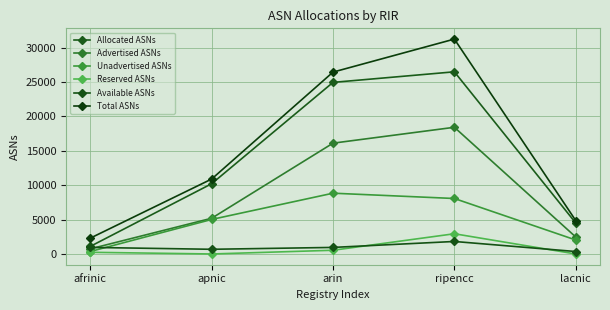

Reading right to left, extract all data points from this chart.

Allocated ASNs: 4506	26496	24958	10218	1103
Advertised ASNs: 2472	18427	16117	5196	744
Unadvertised ASNs: 2034	8069	8841	5022	359
Reserved ASNs: 0	2941	541	0	244
Available ASNs: 357	1819	954	682	956
Total ASNs: 4863	31256	26453	10900	2303